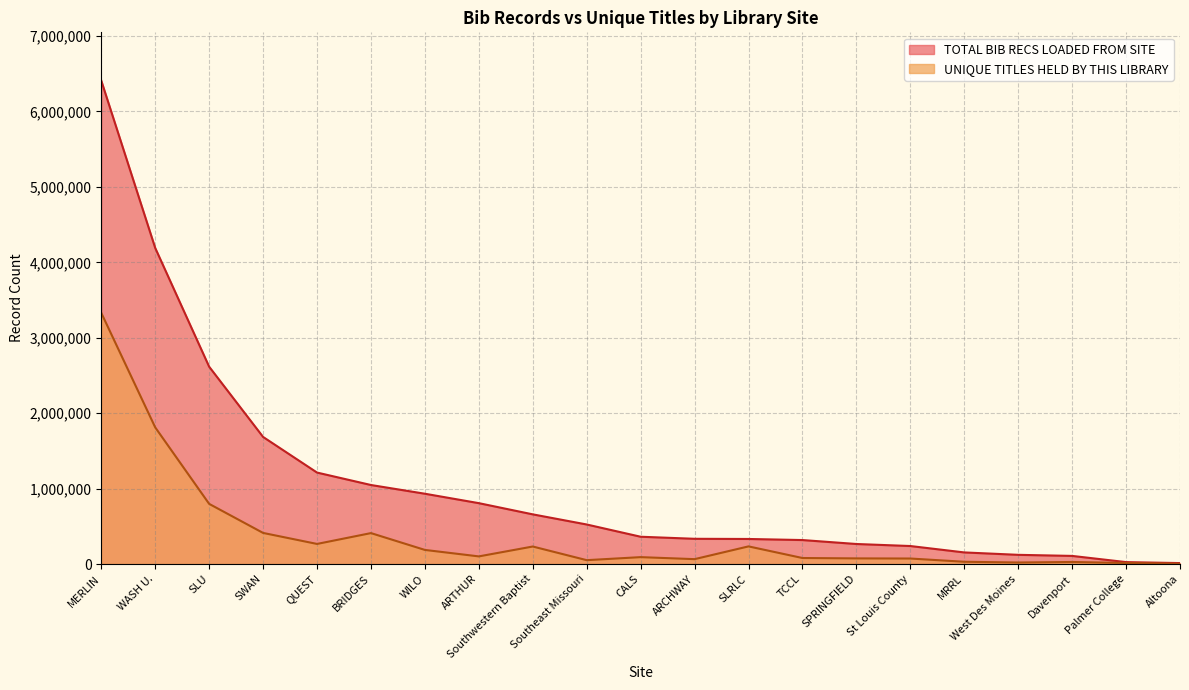

What is the label of the 3rd point from the left?

SLU